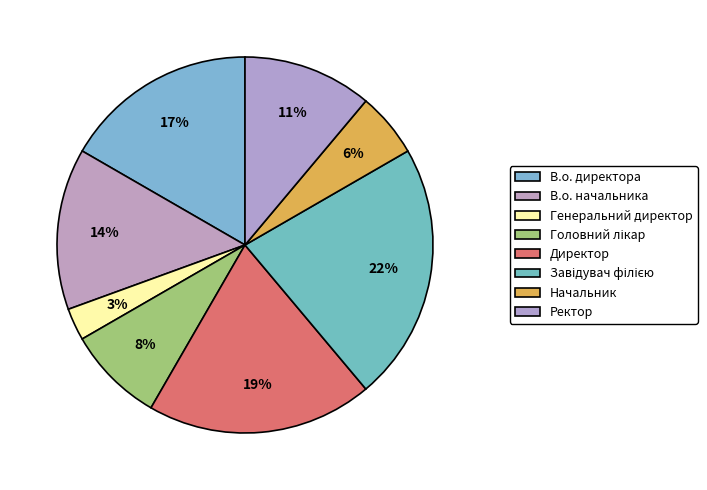

The Завідувач філією slice represents 9% of the pie. True or false?

False